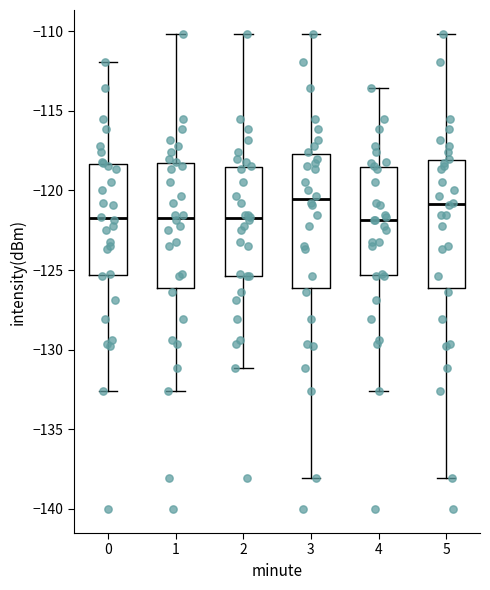

Reading left to right, read every box against the y-axis: the position of its median line, the range the box covers, and the ends of its whiskers. The values are not printed on the chart, so give them approximately, as read against the axis.

0: median -121.5, box -125.5 to -118.5, whiskers -132.5 to -112.0
1: median -121.5, box -126.0 to -118.5, whiskers -132.5 to -110.0
2: median -121.5, box -125.5 to -118.5, whiskers -131.0 to -110.0
3: median -120.5, box -126.0 to -117.5, whiskers -138.0 to -110.0
4: median -122.0, box -125.5 to -118.5, whiskers -132.5 to -113.5
5: median -121.0, box -126.0 to -118.0, whiskers -138.0 to -110.0